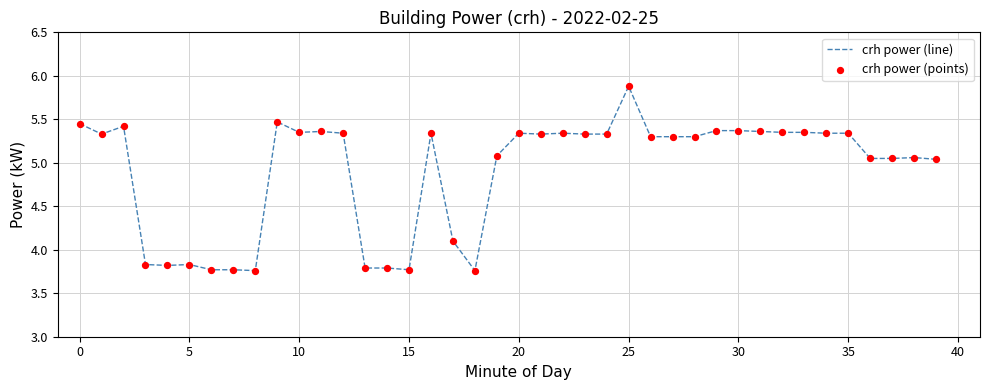

What is the difference between the maximum and minimum values?

2.1